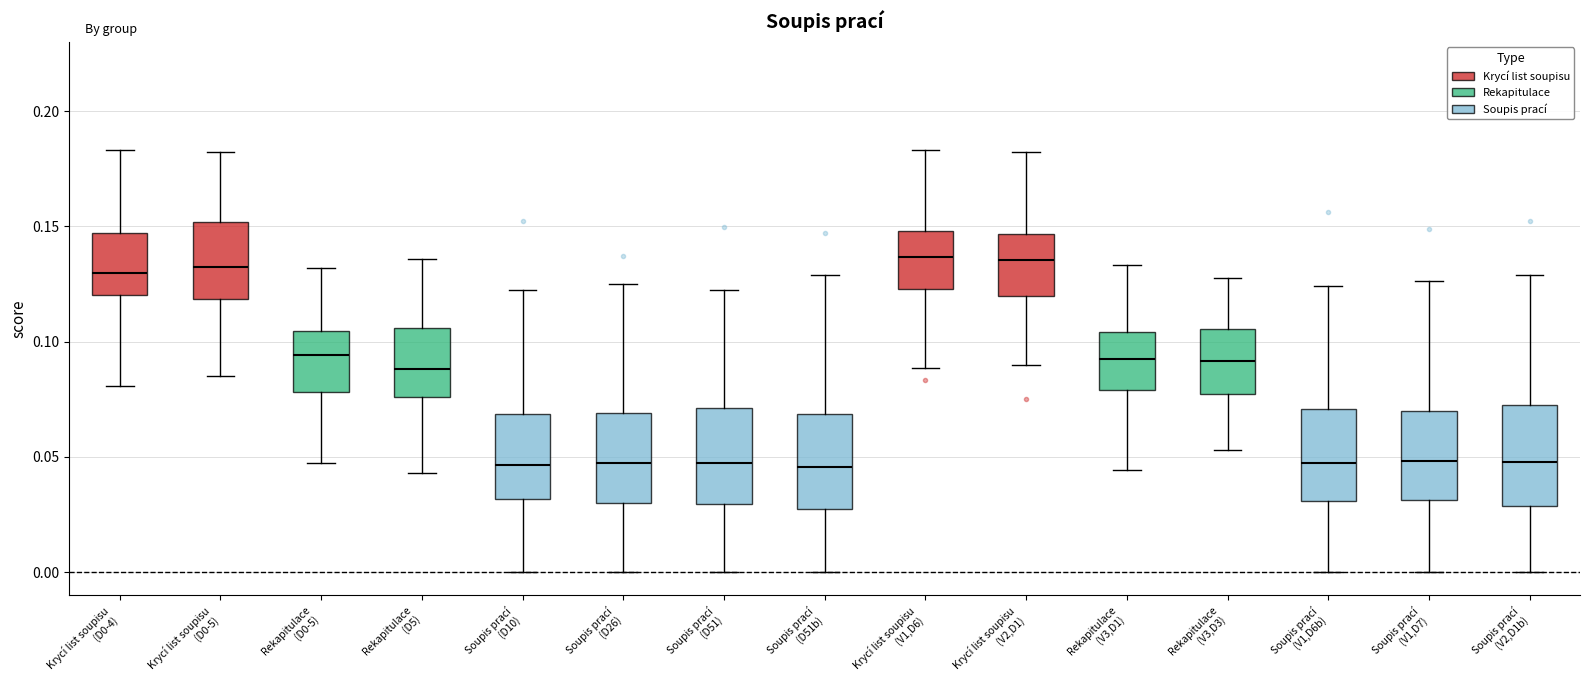

Reading left to right, read every box against the y-axis: the position of its median line, the range the box covers, and the ends of its whiskers. The values are not printed on the chart, so give them approximately, as read against the axis.

Krycí list soupisu (D0-4): median 0.130, box 0.120 to 0.145, whiskers 0.080 to 0.185
Krycí list soupisu (D0-5): median 0.130, box 0.120 to 0.150, whiskers 0.085 to 0.180
Rekapitulace (D0-5): median 0.095, box 0.080 to 0.105, whiskers 0.045 to 0.130
Rekapitulace (D5): median 0.090, box 0.075 to 0.105, whiskers 0.045 to 0.135
Soupis prací (D10): median 0.045, box 0.030 to 0.070, whiskers 0.000 to 0.120
Soupis prací (D26): median 0.045, box 0.030 to 0.070, whiskers 0.000 to 0.125
Soupis prací (D51): median 0.045, box 0.030 to 0.070, whiskers 0.000 to 0.120
Soupis prací (D51b): median 0.045, box 0.025 to 0.070, whiskers 0.000 to 0.130
Krycí list soupisu (V1,D6): median 0.135, box 0.125 to 0.150, whiskers 0.090 to 0.185
Krycí list soupisu (V2,D1): median 0.135, box 0.120 to 0.145, whiskers 0.090 to 0.180
Rekapitulace (V3,D1): median 0.095, box 0.080 to 0.105, whiskers 0.045 to 0.135
Rekapitulace (V3,D3): median 0.090, box 0.075 to 0.105, whiskers 0.055 to 0.130
Soupis prací (V1,D6b): median 0.050, box 0.030 to 0.070, whiskers 0.000 to 0.125
Soupis prací (V1,D7): median 0.050, box 0.030 to 0.070, whiskers 0.000 to 0.125
Soupis prací (V2,D1b): median 0.050, box 0.030 to 0.070, whiskers 0.000 to 0.130